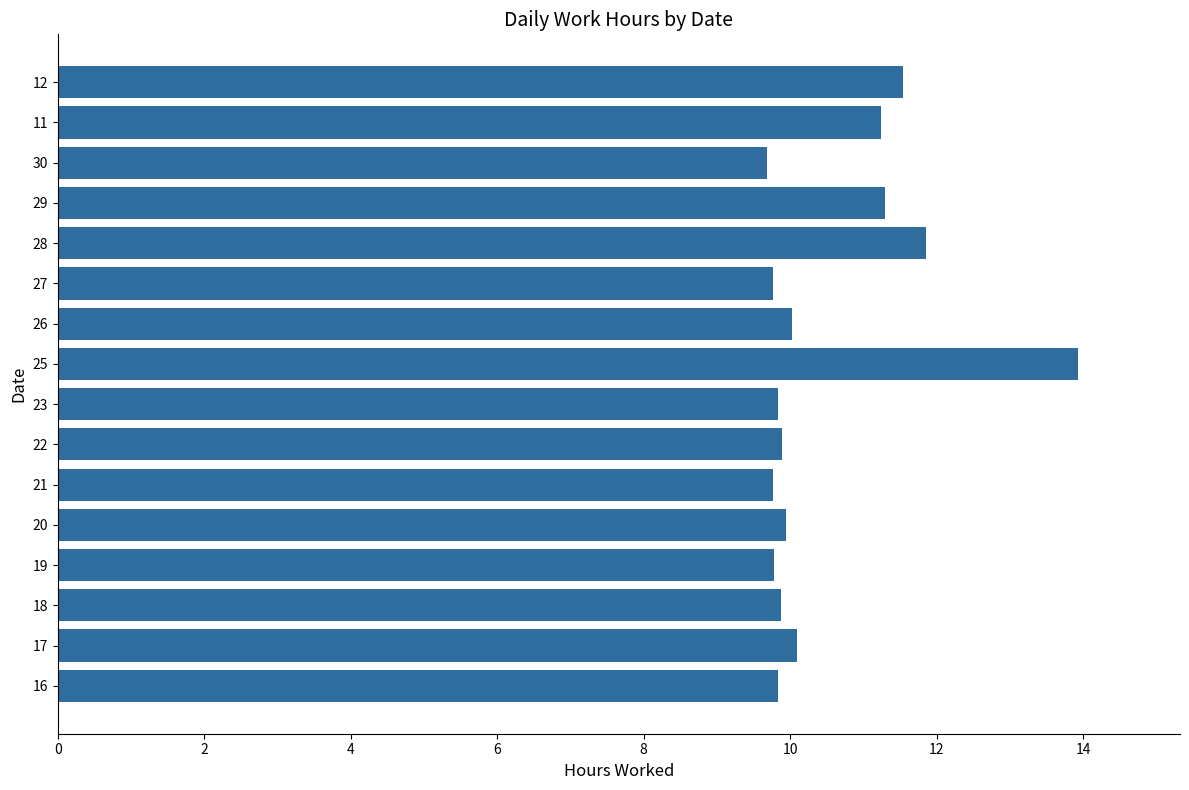

What is the average value?

10.5